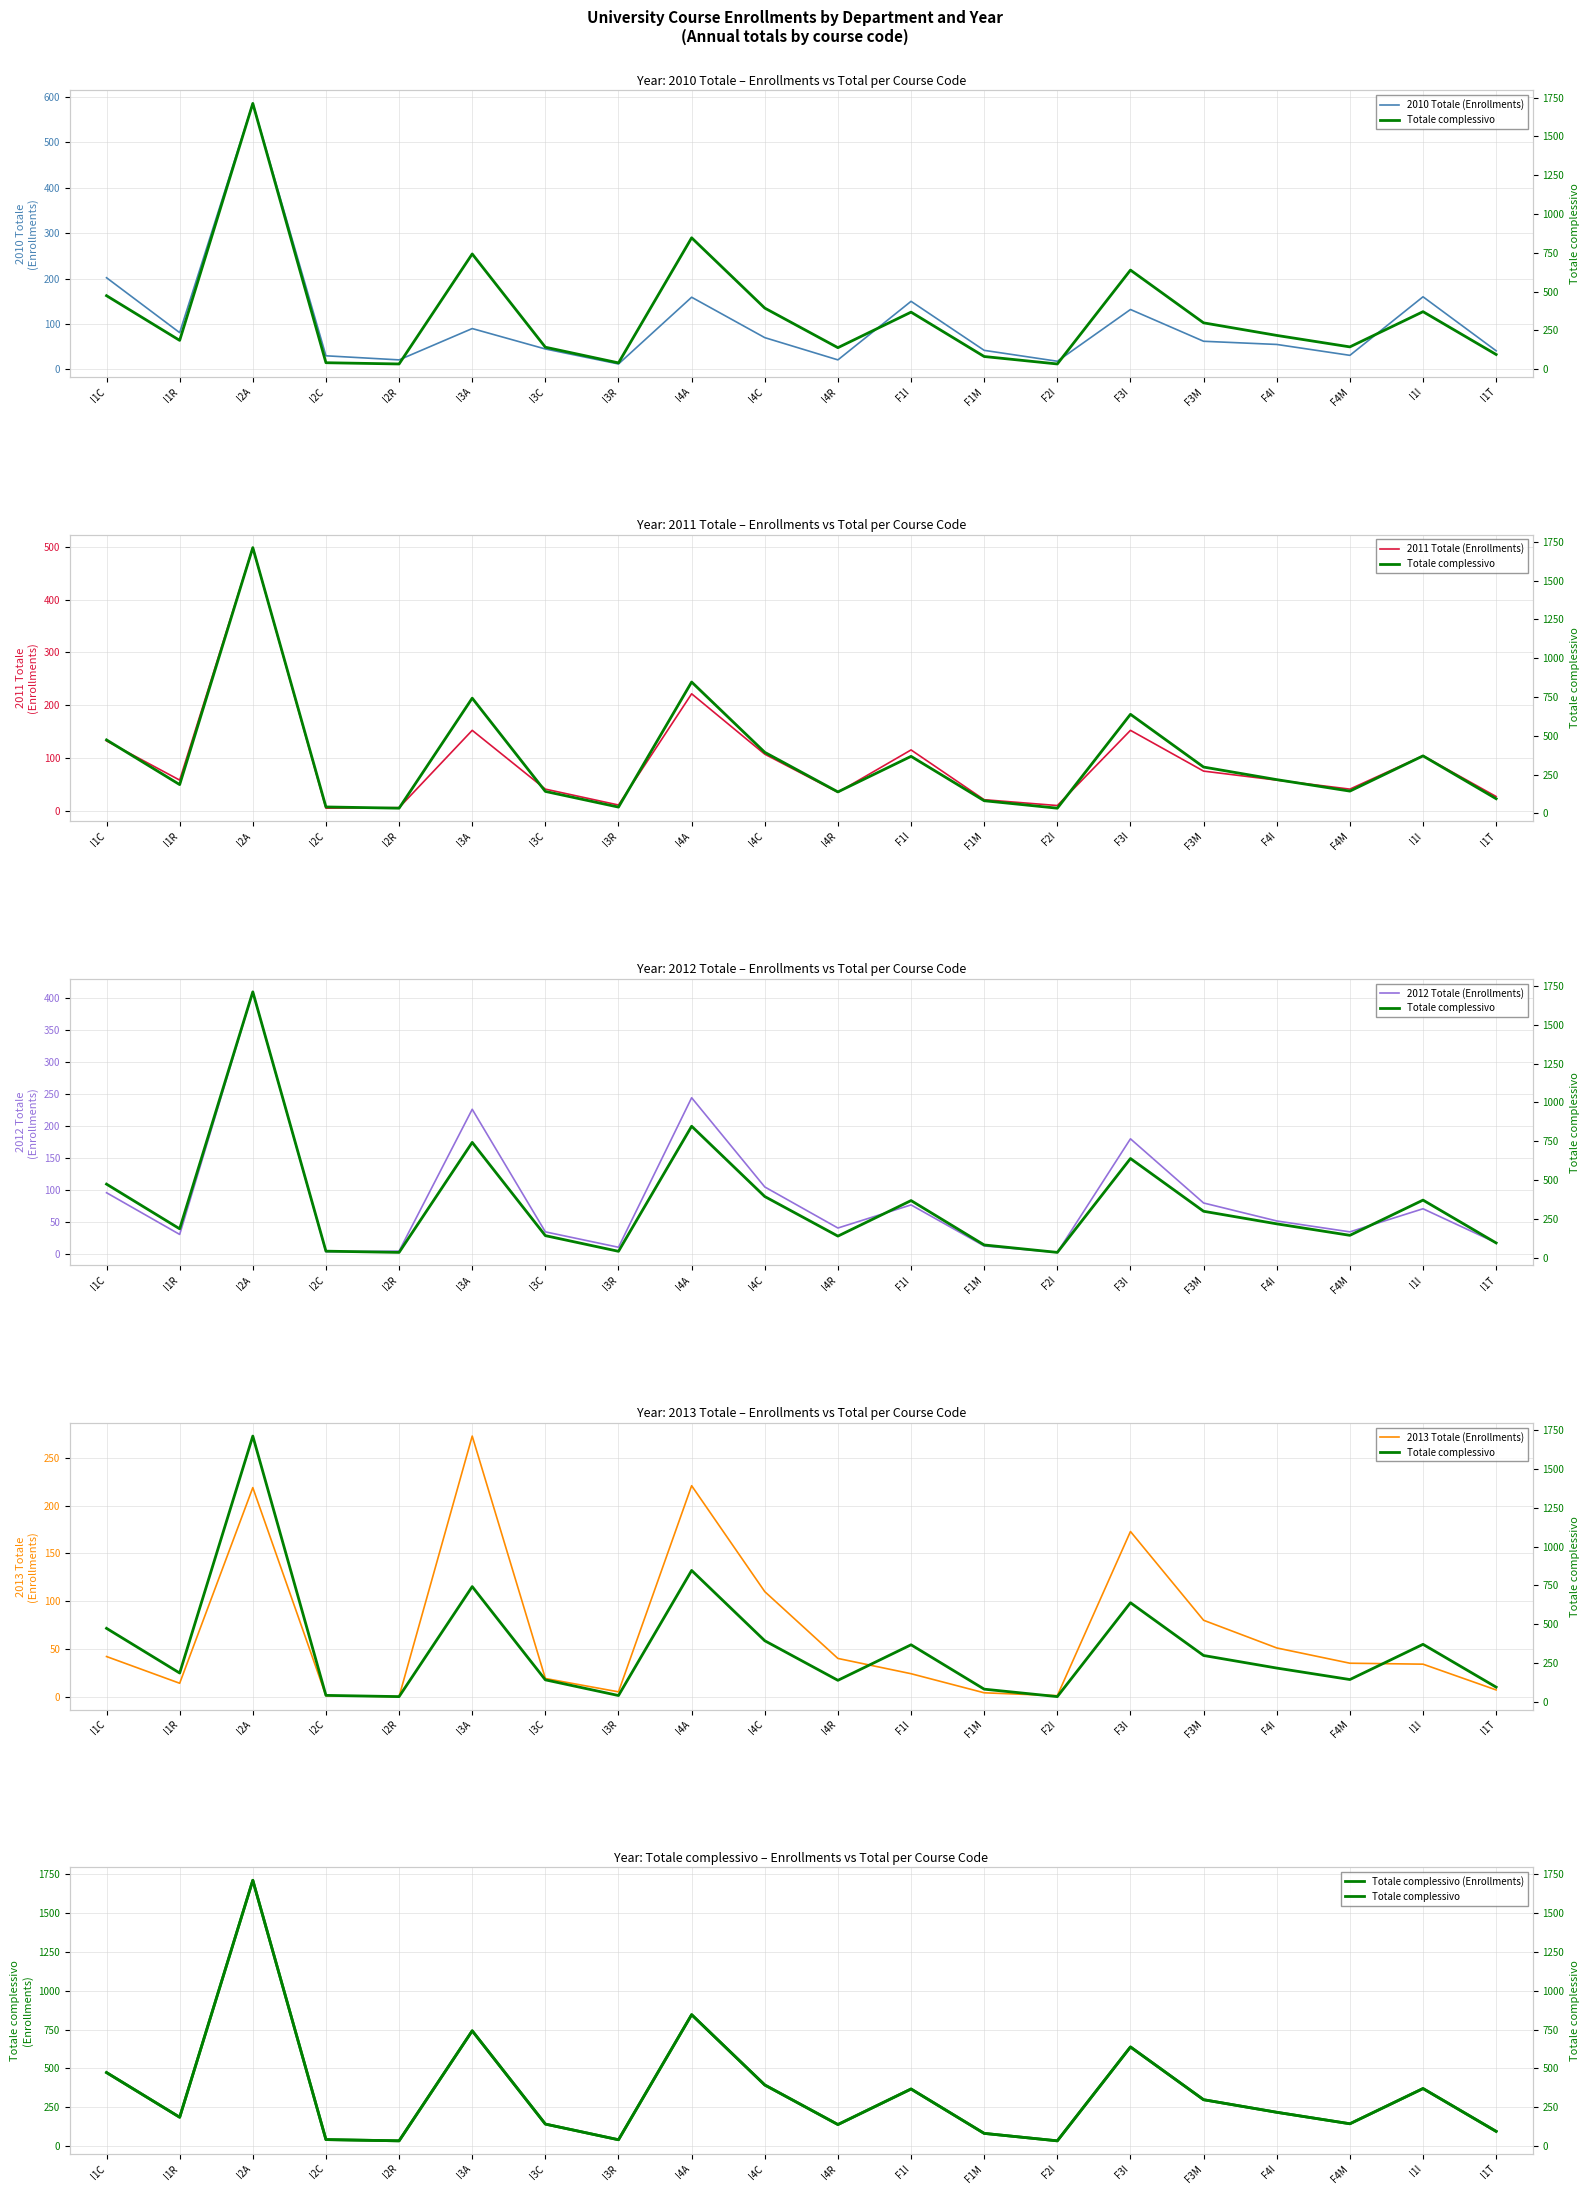

True or false: 2013 Totale (Enrollments) and 2011 Totale (Enrollments) cross at least once.

True